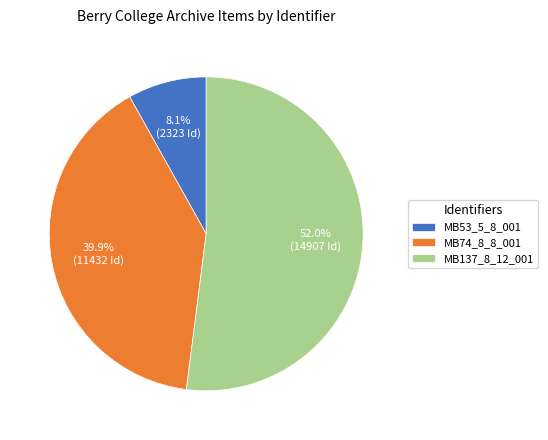

The MB137_8_12_001 slice represents 63% of the pie. True or false?

False